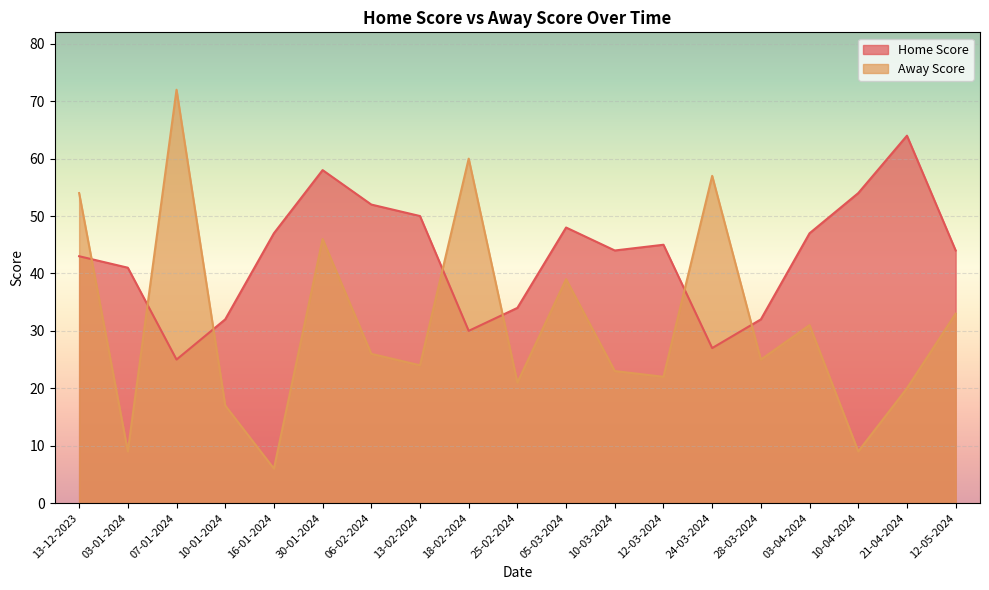

At which label does Home Score reach its minimum?

07-01-2024